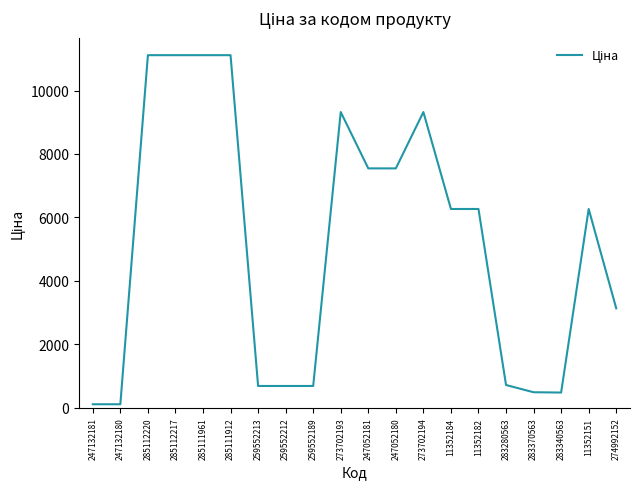

How many lines are shown in the chart?

1